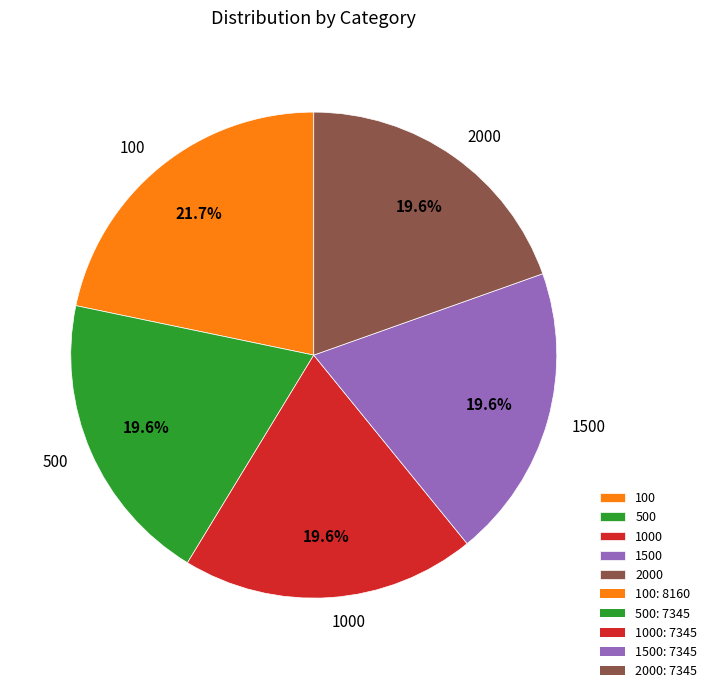

Count the number of slices in the pie.

5